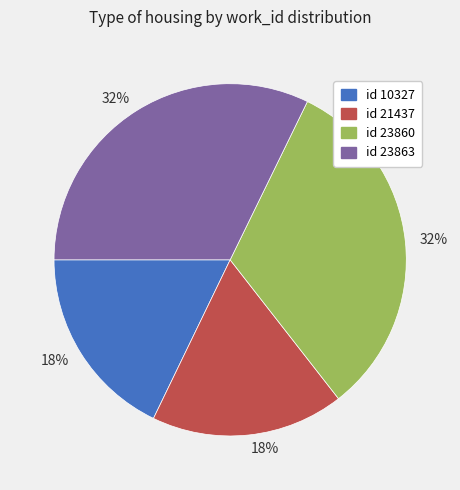

To the nearest percent, what is the average slice percentage?

25%